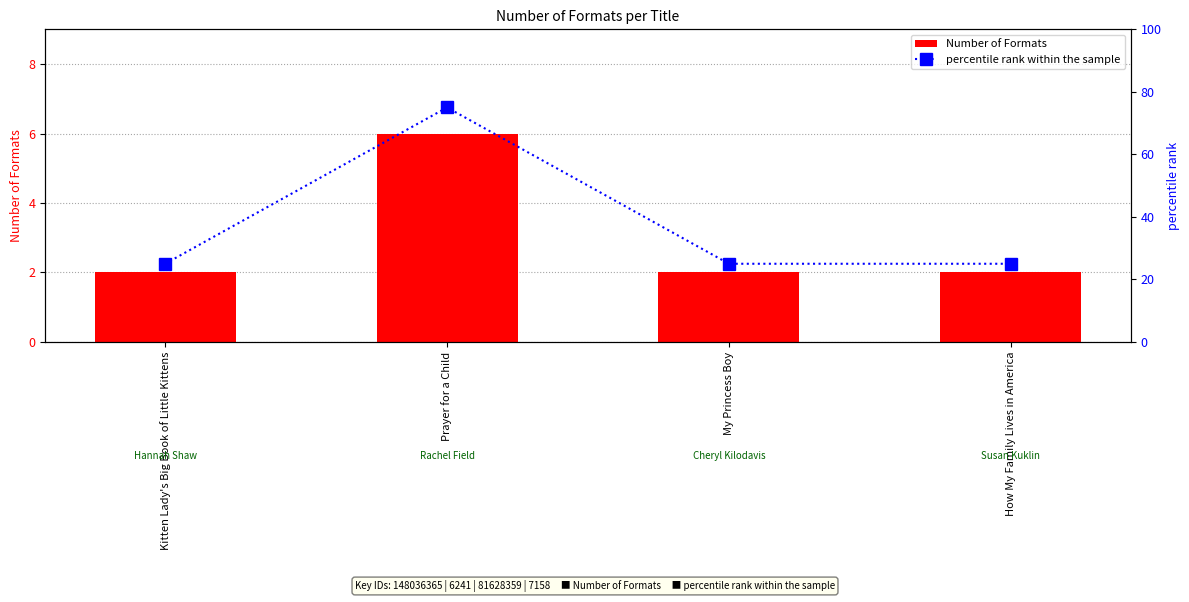

Between Kitten Lady's Big Book of Little Kittens and My Princess Boy, which is larger?

Kitten Lady's Big Book of Little Kittens